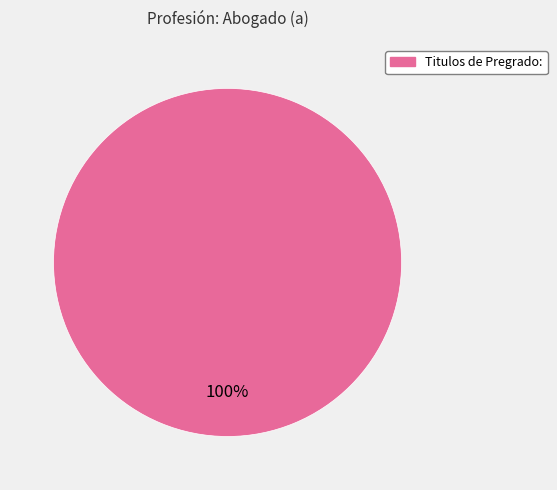

Is there a majority slice in this chart?

Yes